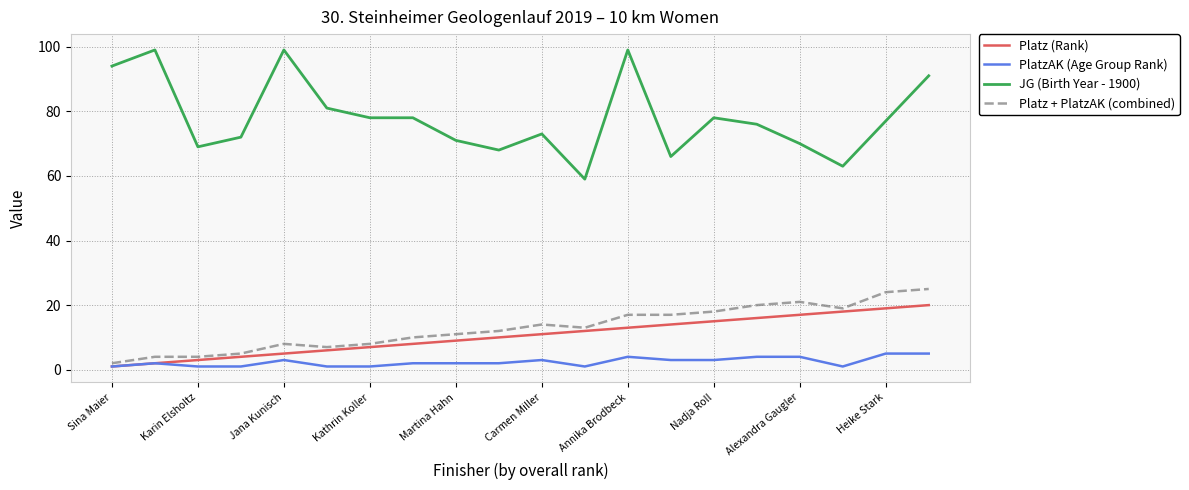

What is the average value of the JG (Birth Year - 1900) series?

78